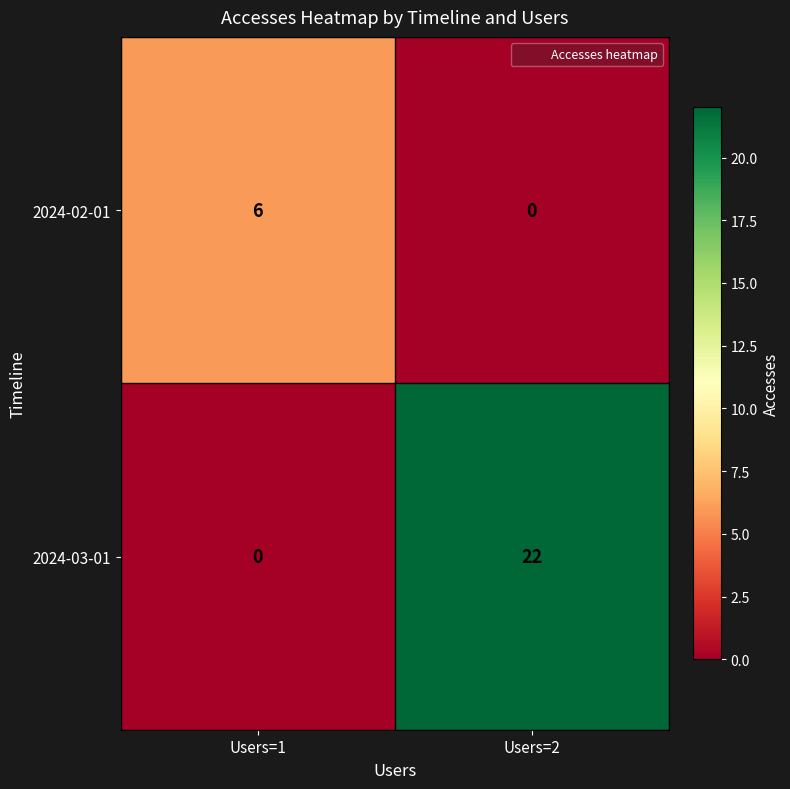

At which label is 2024-03-01 closest to 11?

Users=1